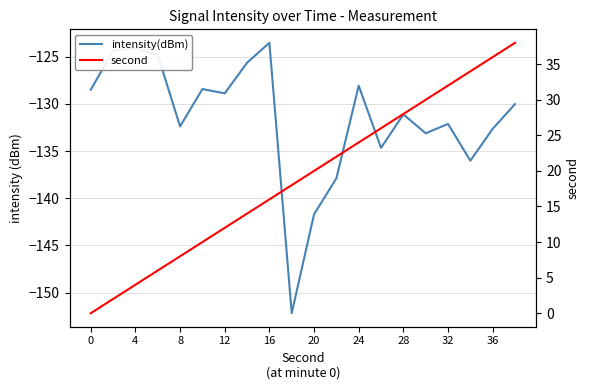

What is the minimum value shown in the chart?

-152.2